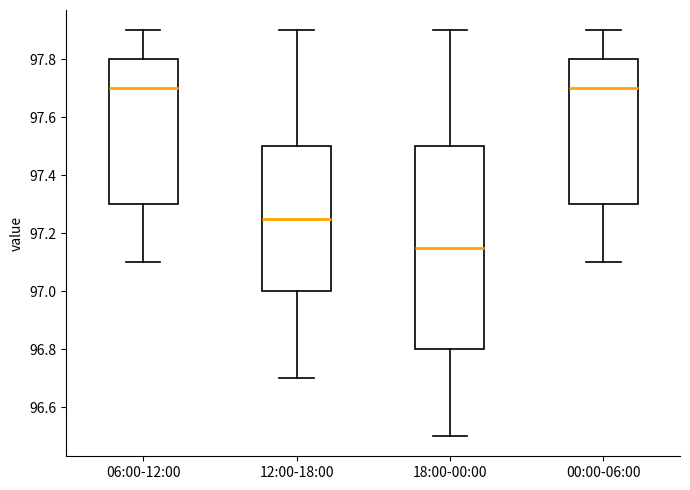

Where does the median line of the box for 12:00-18:00 sit on the y-axis? The values are not printed on the chart, so give them approximately, as read against the axis.

97.26